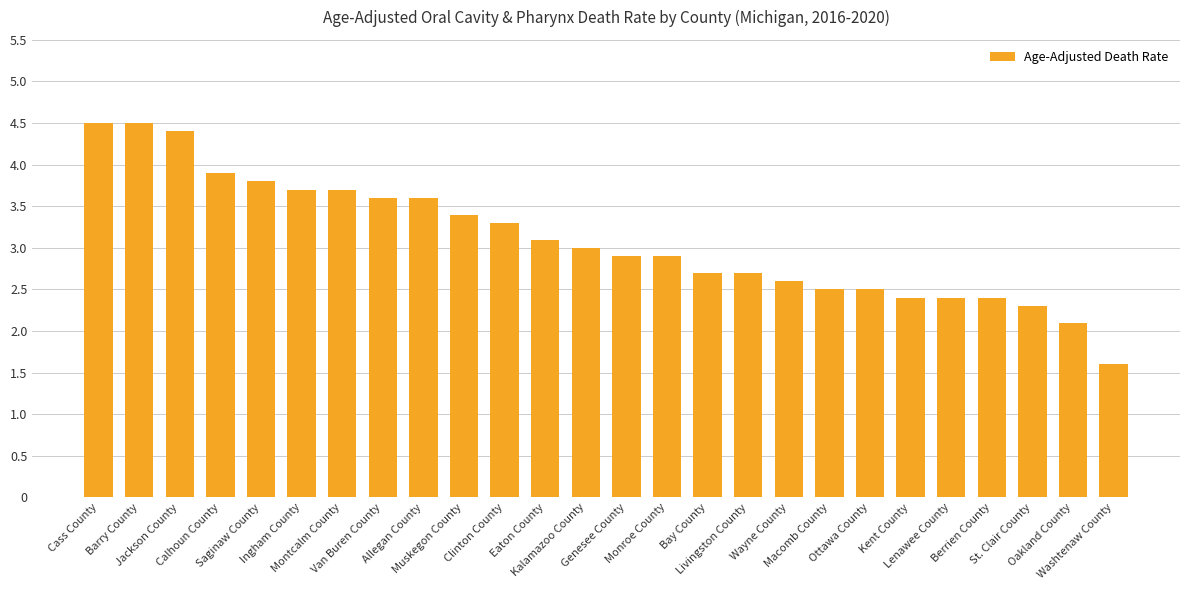

What is the greatest value displayed?

4.5